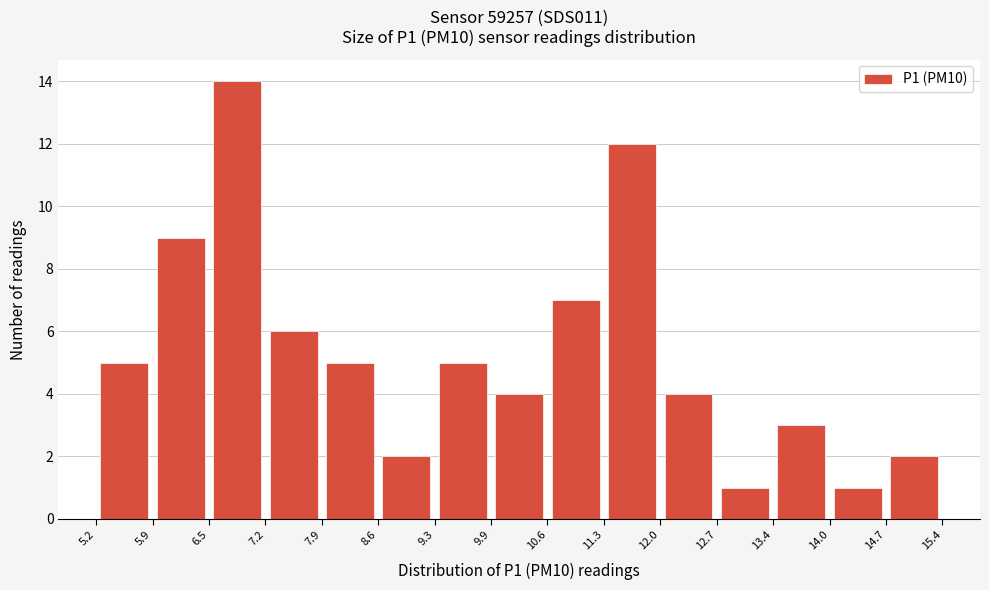

Reading left to right, transcribe this chart: for each bar, give the range it covers on the x-axis and its height. The values are not printed on the chart, so give them approximately, as read against the axis.

5.2 to 5.9: 5
5.9 to 6.5: 9
6.5 to 7.2: 14
7.2 to 7.9: 6
7.9 to 8.6: 5
8.6 to 9.3: 2
9.3 to 9.9: 5
9.9 to 10.6: 4
10.6 to 11.3: 7
11.3 to 12.0: 12
12.0 to 12.7: 4
12.7 to 13.4: 1
13.4 to 14.0: 3
14.0 to 14.7: 1
14.7 to 15.4: 2